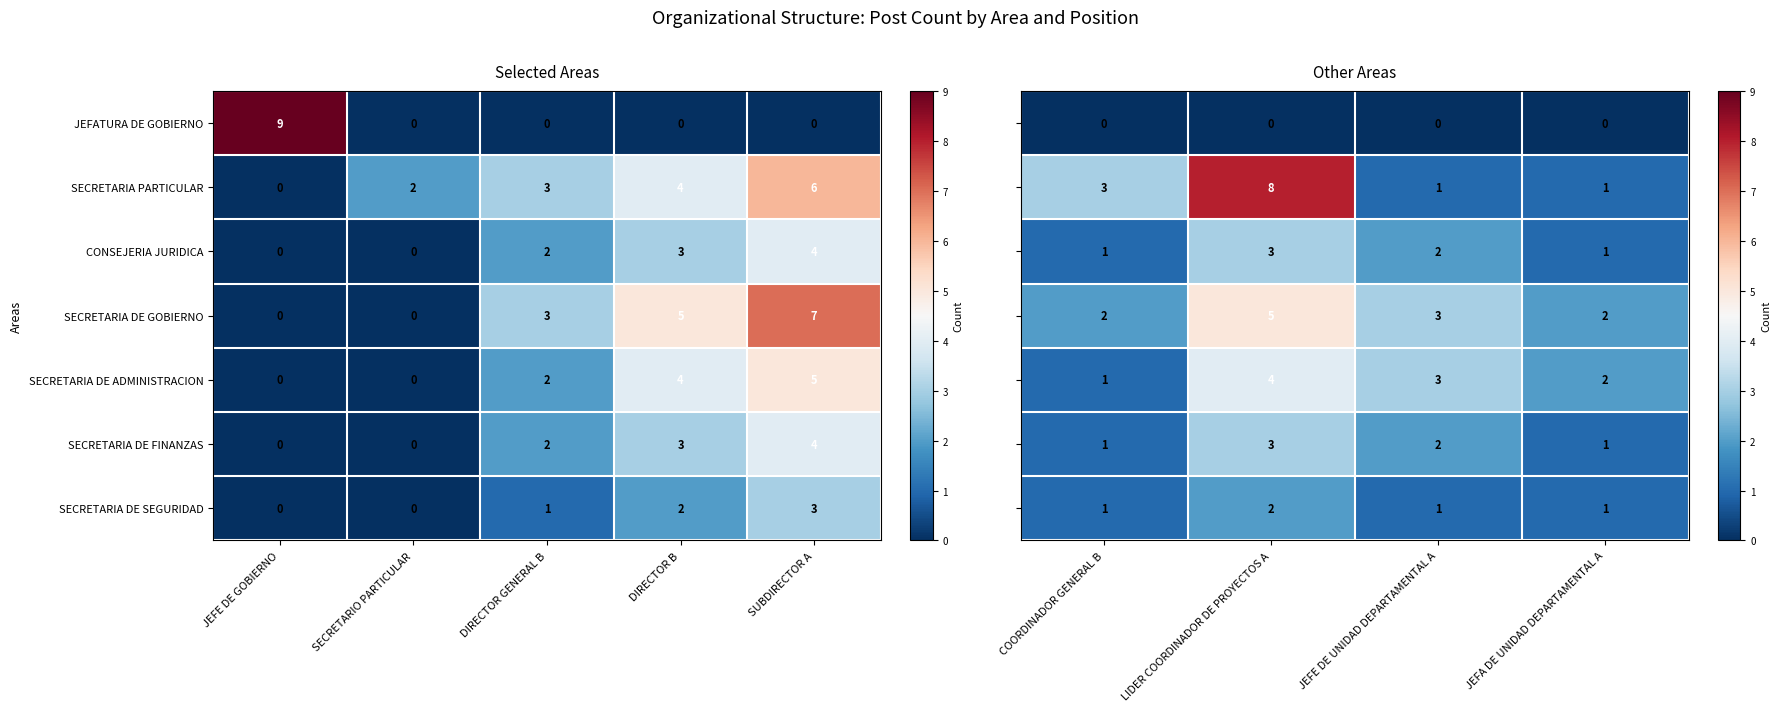

At how many categories does at least one series exceed 2?

3